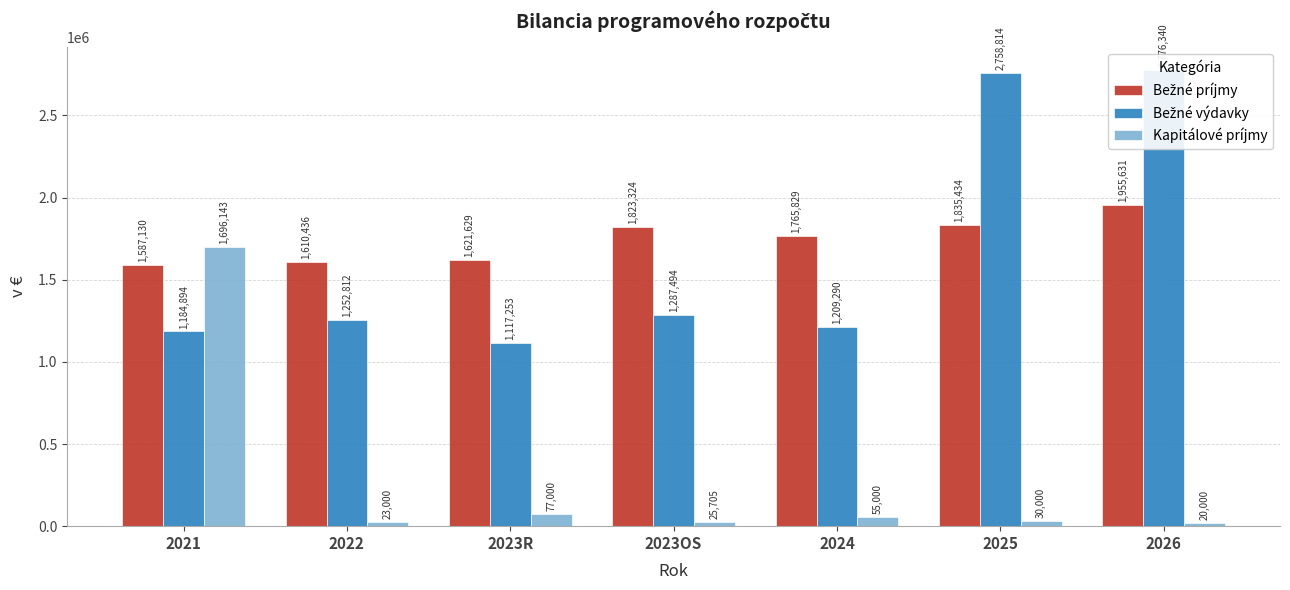

At 2022, list the series in order from largest to smallest.

Bežné príjmy, Bežné výdavky, Kapitálové príjmy